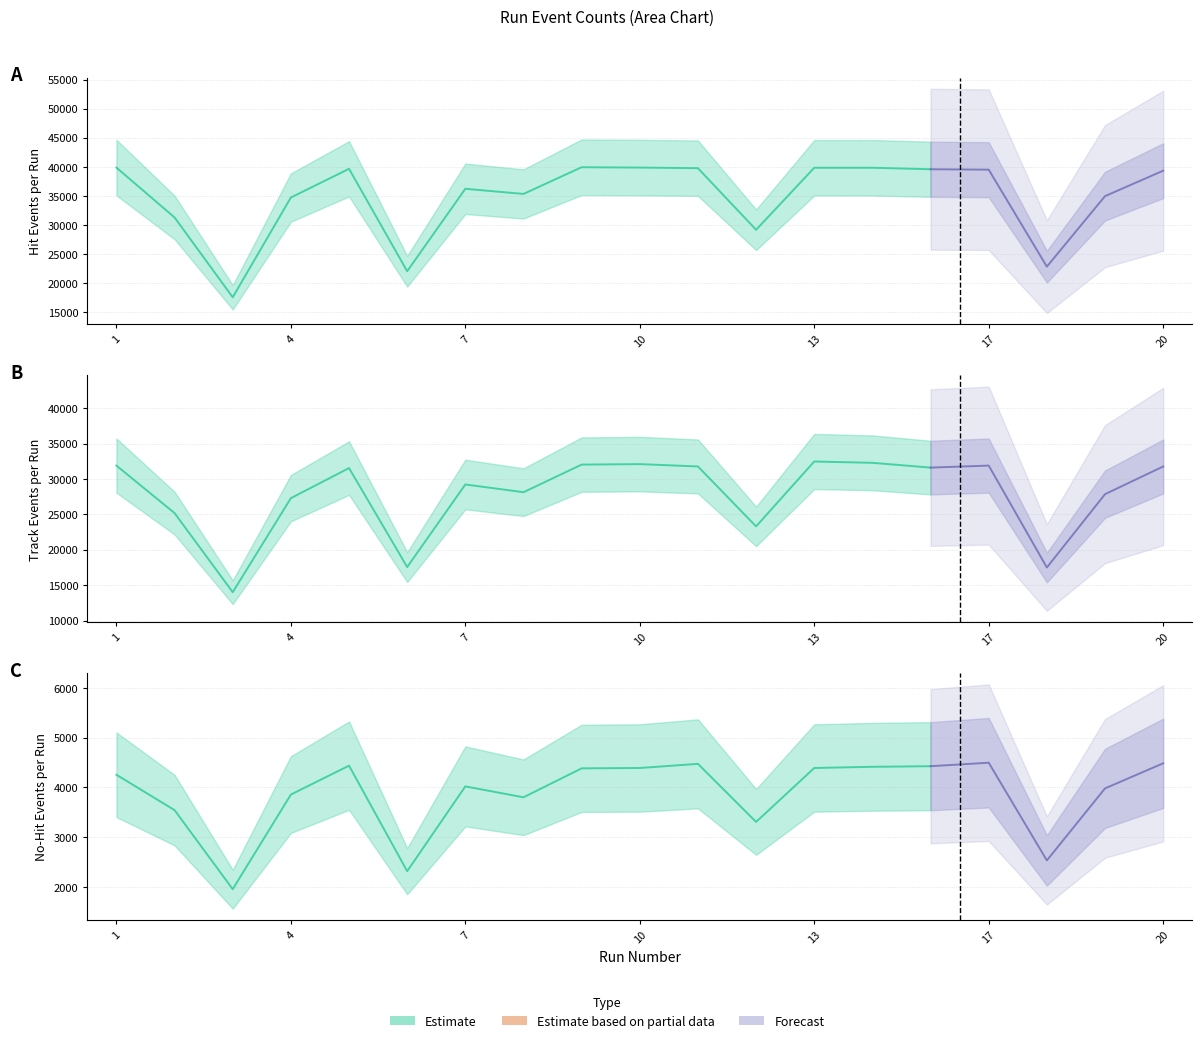

At which category does the chart reach its peak across all series?

9